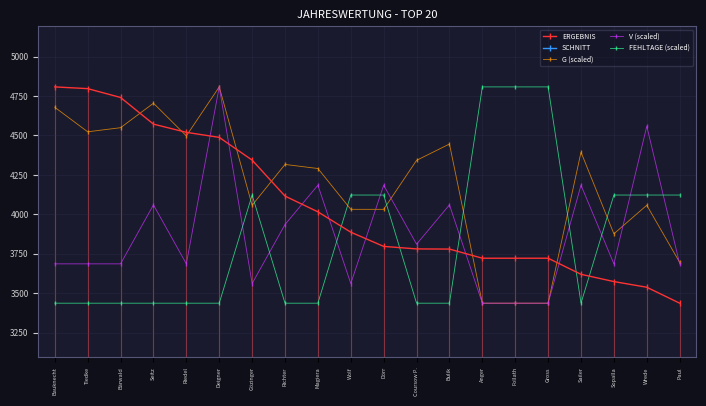

Where do ERGEBNIS and V (scaled) first cross each other?

Riedel and Deigner